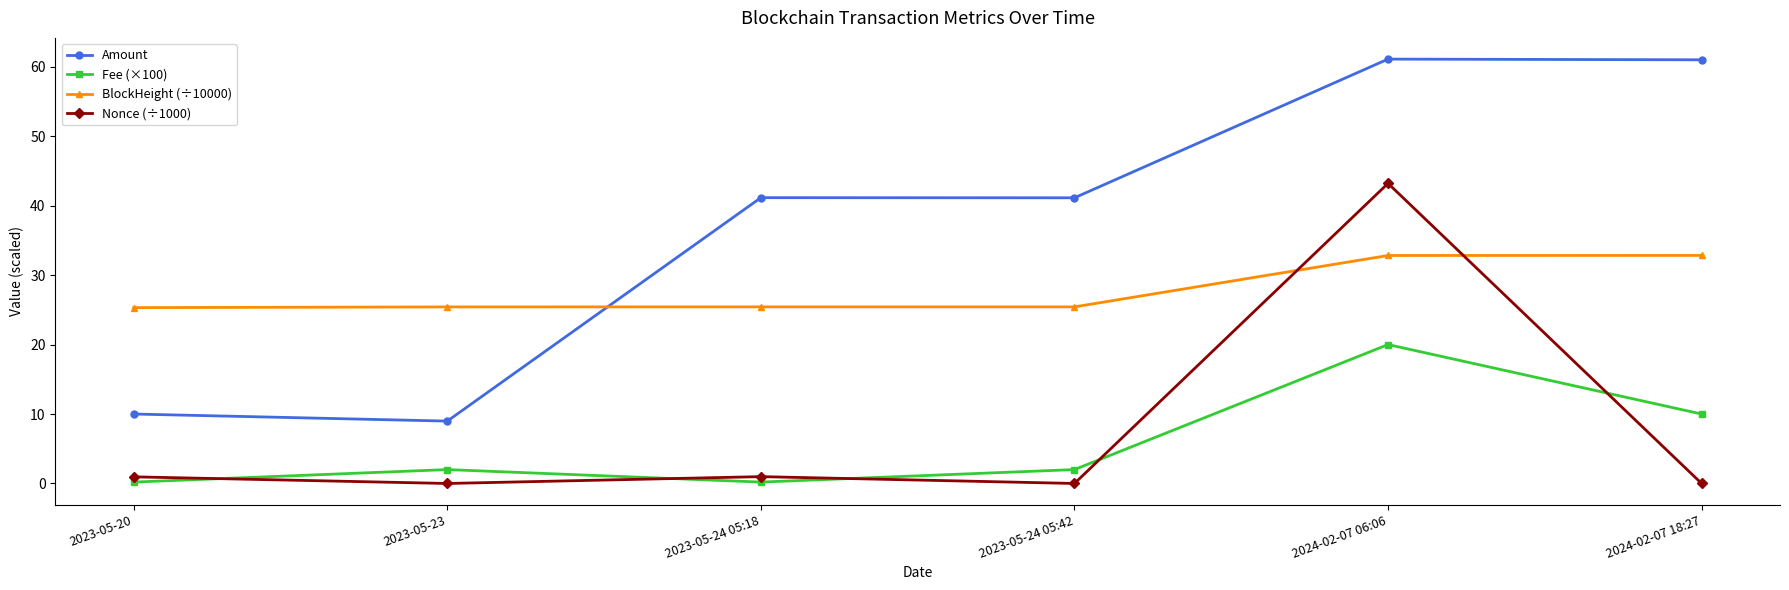

True or false: Amount and Fee (×100) cross at least once.

False